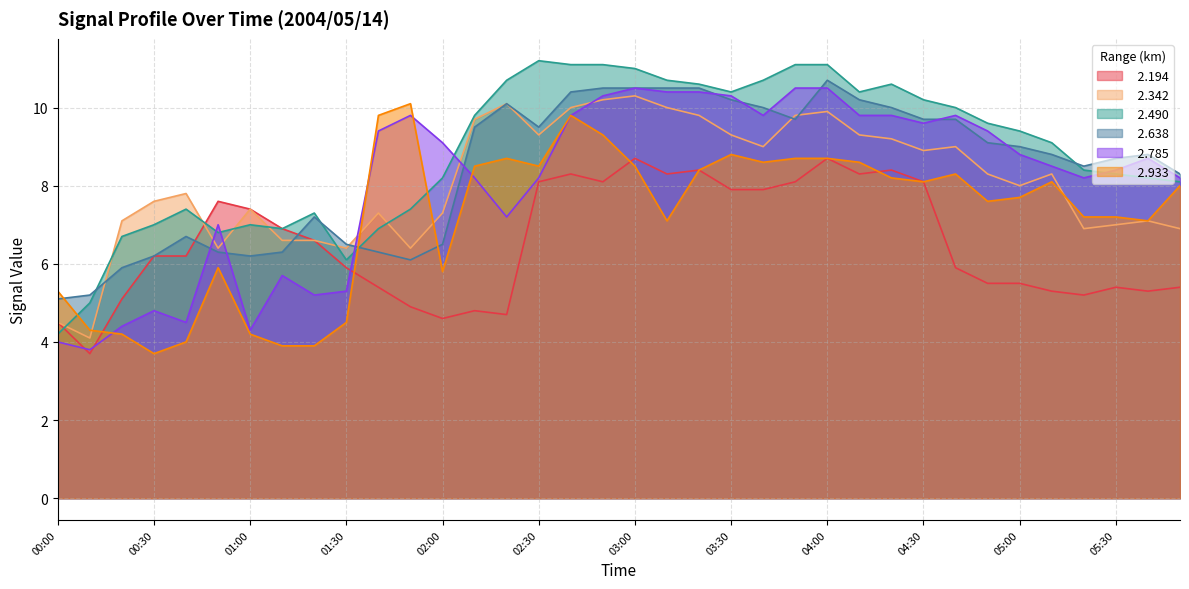

At which label does   2.785 reach its minimum?

00:10